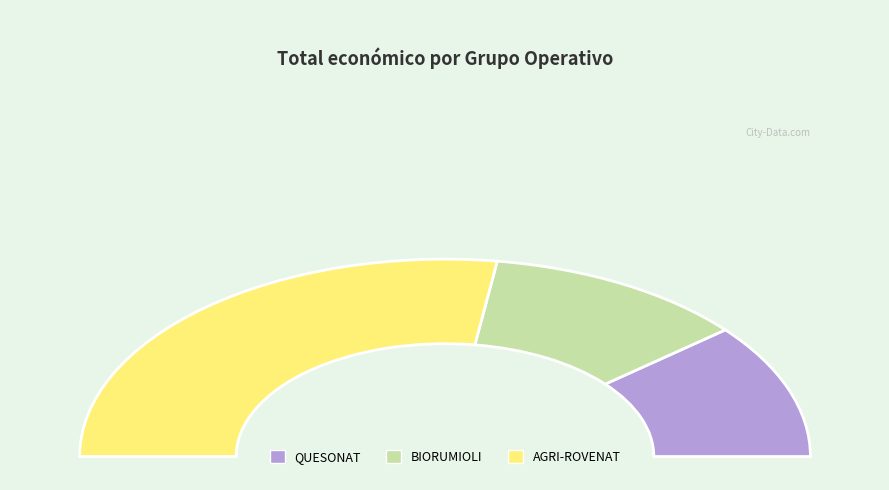

What is the change in value from BIORUMIOLI to AGRI-ROVENAT?

+353043